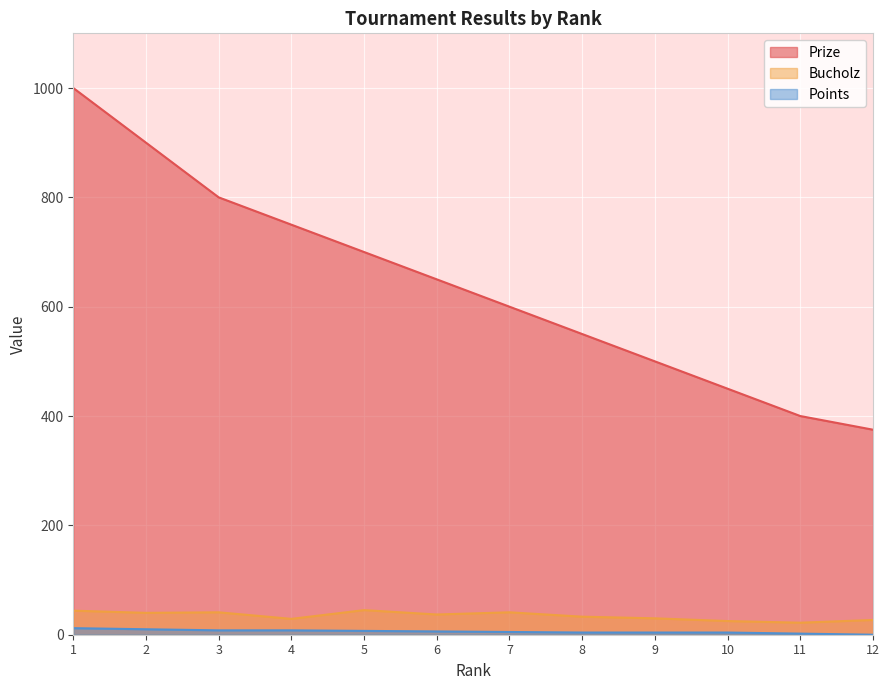

True or false: Bucholz and Prize cross at least once.

False